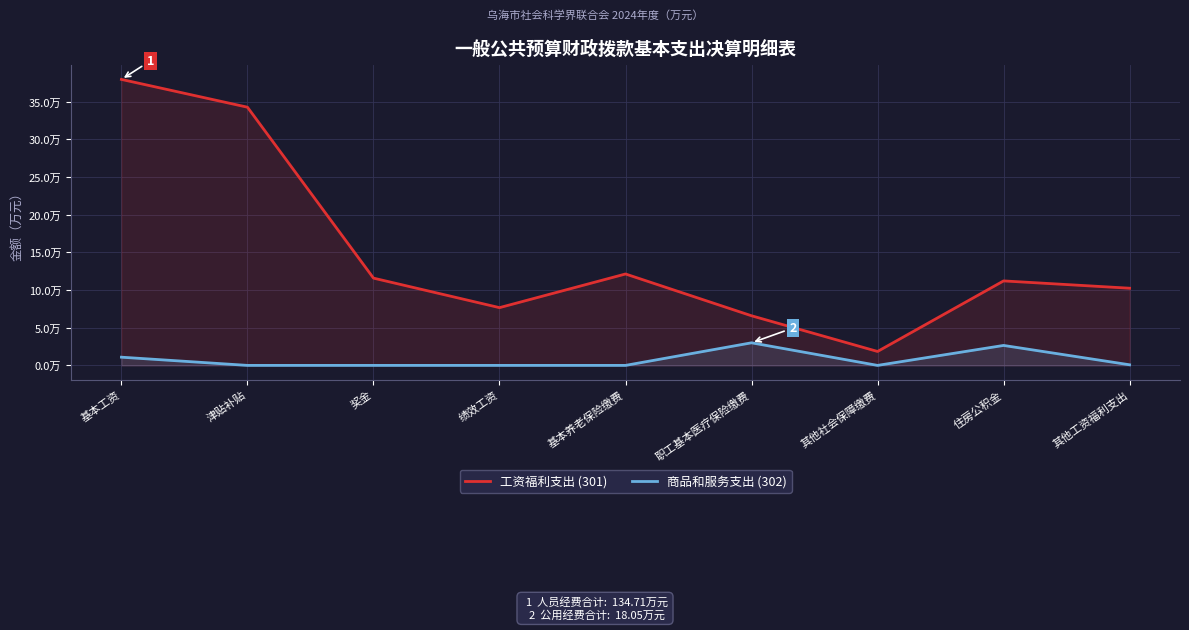

What is the difference between the second highest and minimum values in the 工资福利支出 (301) series?

32.4